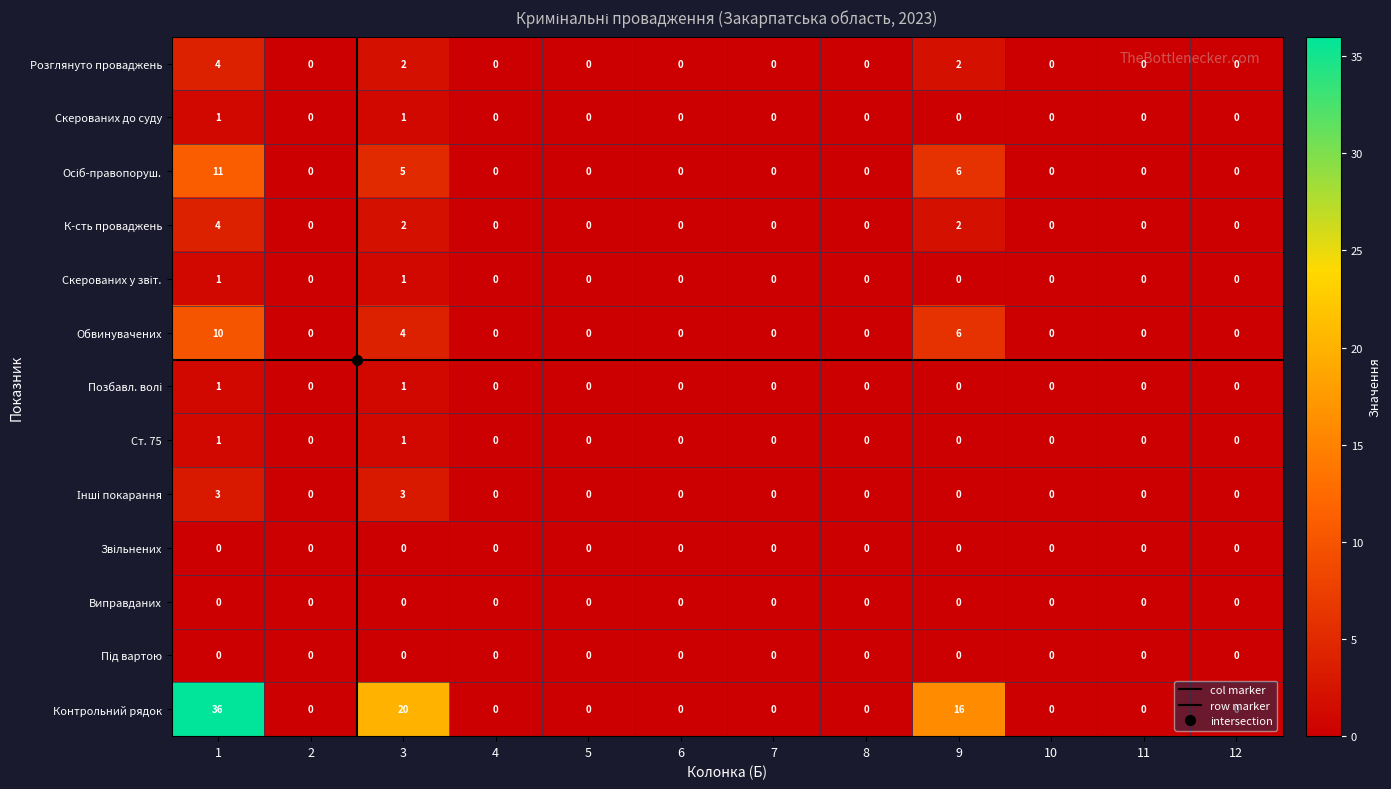

What is the sum of all К-сть проваджень values?

8